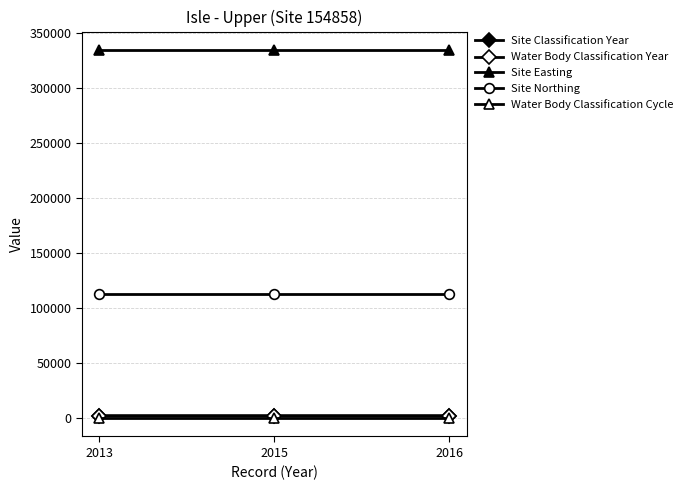

Does the chart have visible grid lines?

Yes